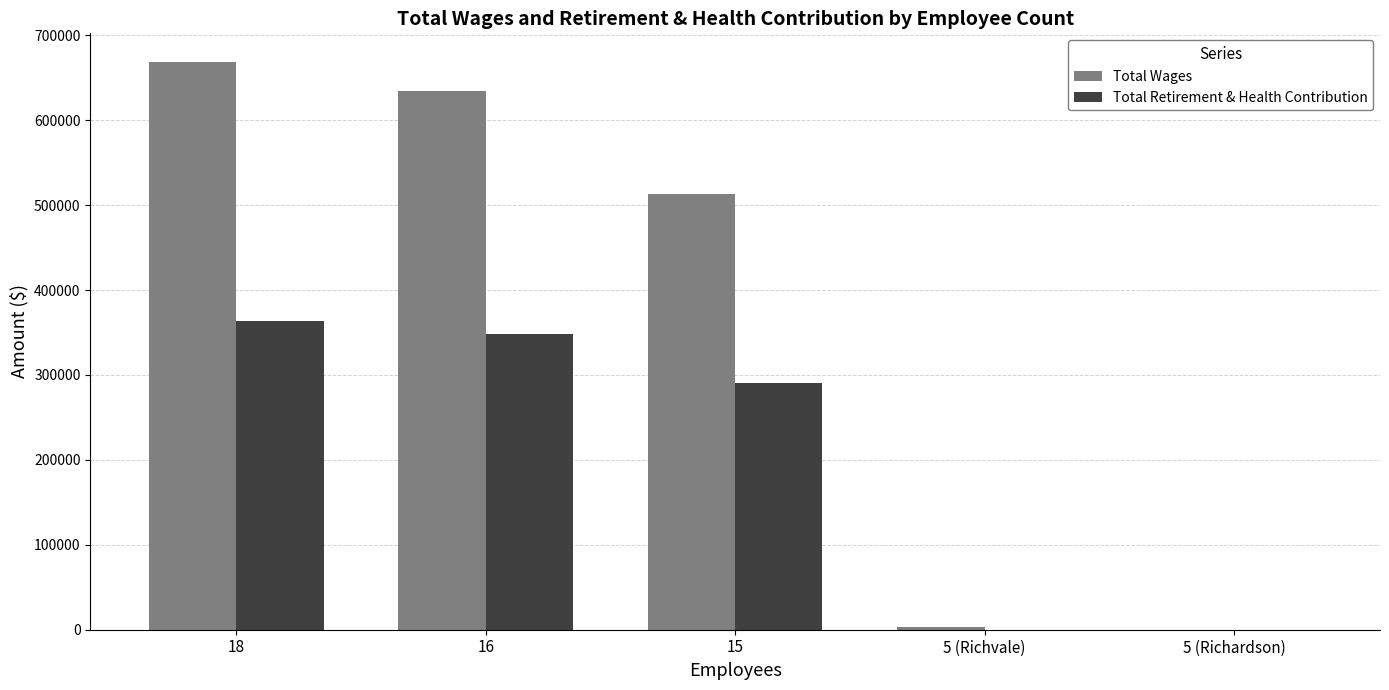

Which series has the largest total across all categories?

Total Wages